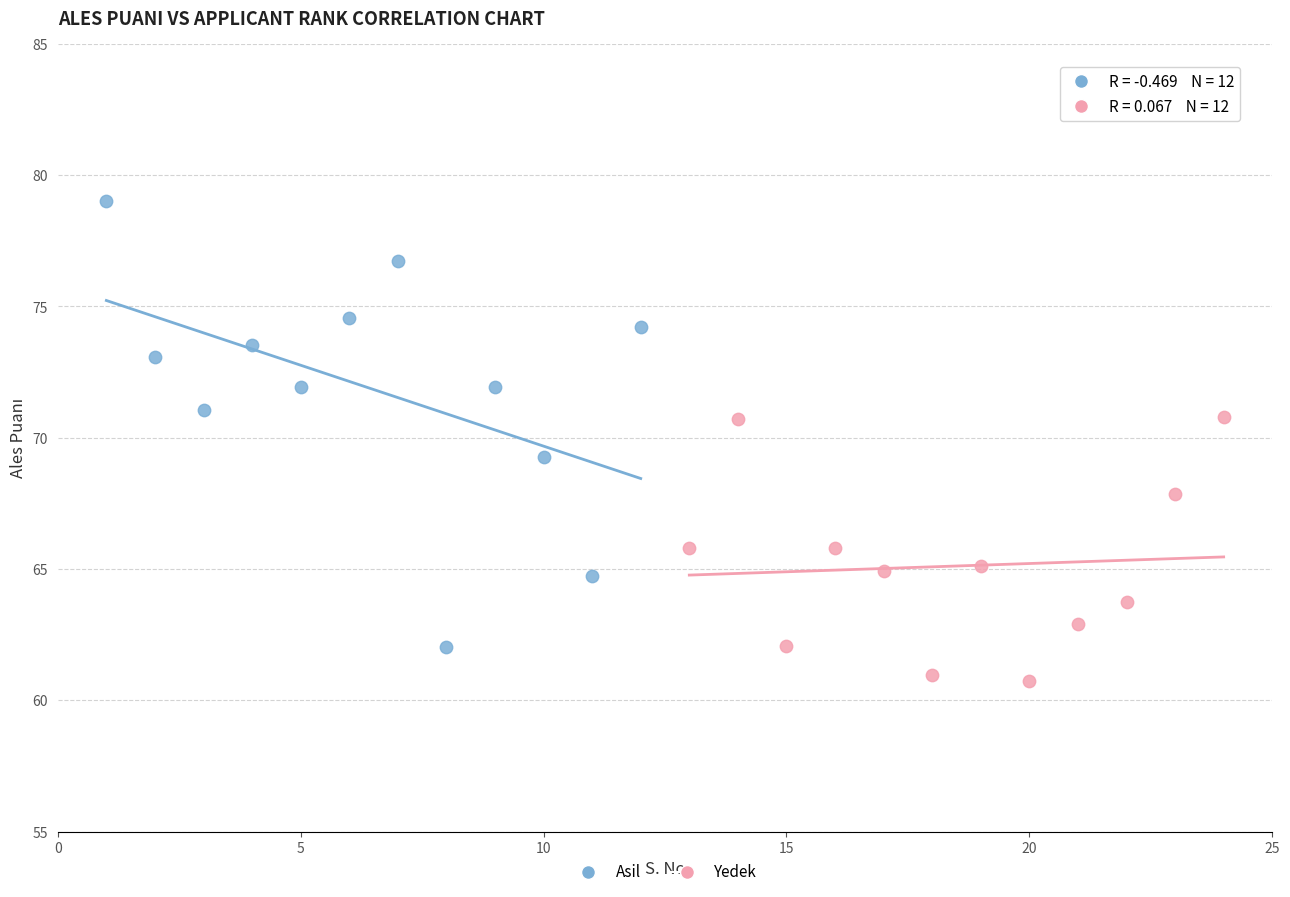

Which series reaches the minimum Y coordinate?

Yedek